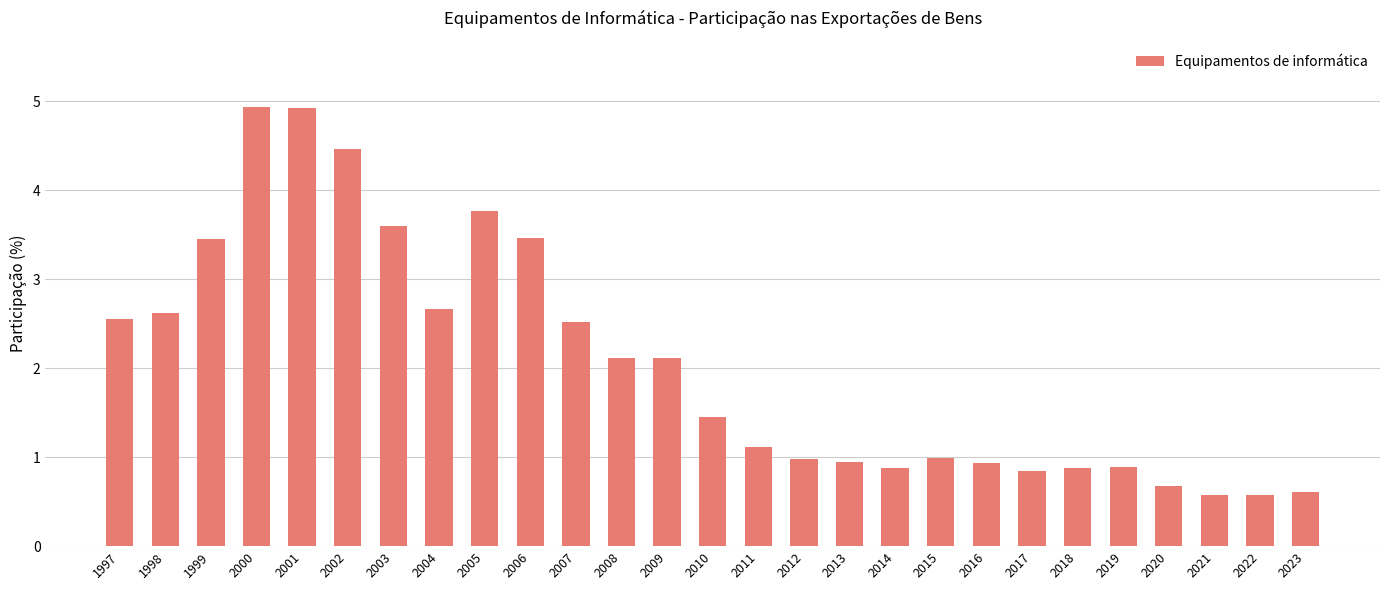

What is the difference between the maximum and minimum values?

4.4